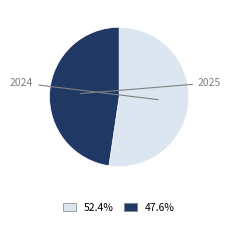

Does 2025 represent more than half of the total?

No